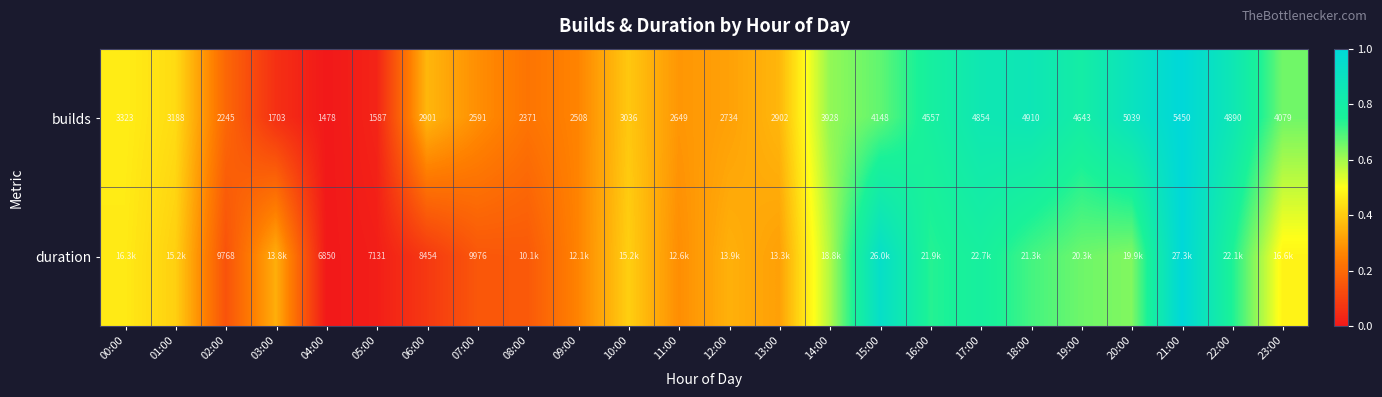

How many data points in builds are less than 3188?

12